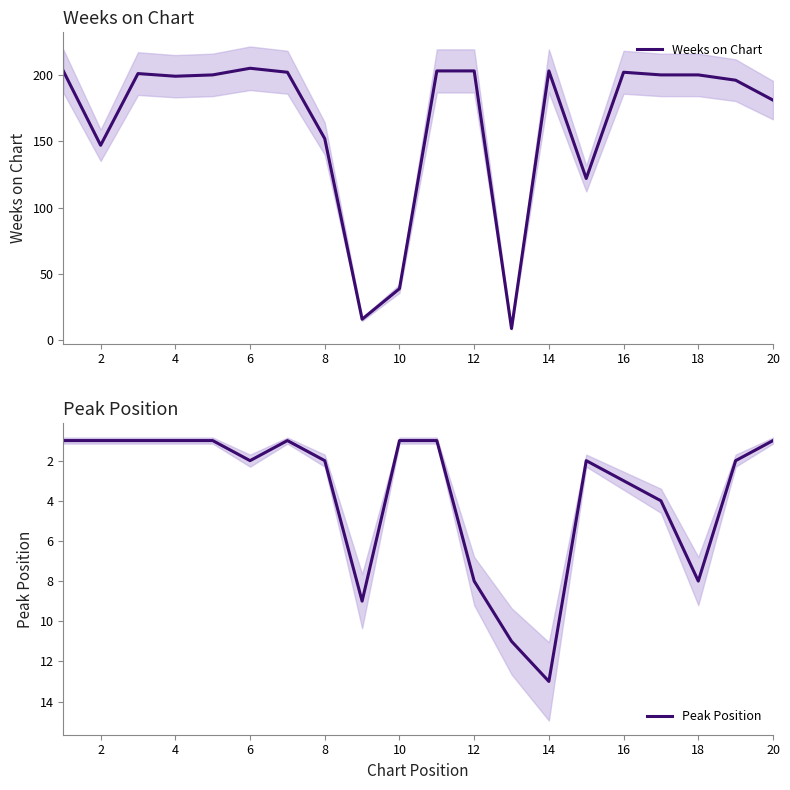

True or false: Peak Position and Weeks on Chart intersect in this chart.

True